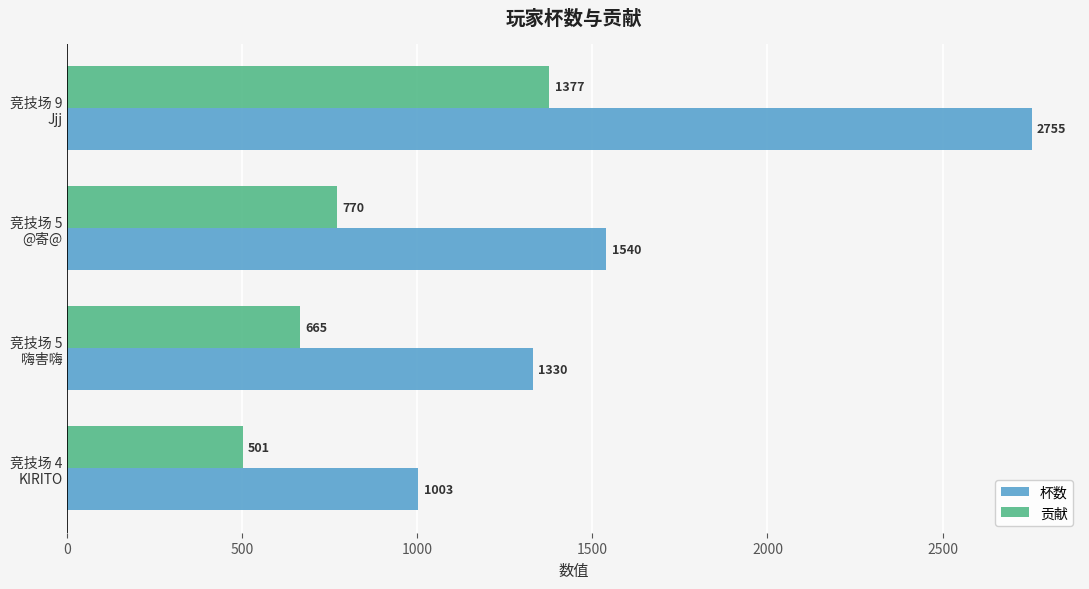

Which series has the widest spread of values?

杯数